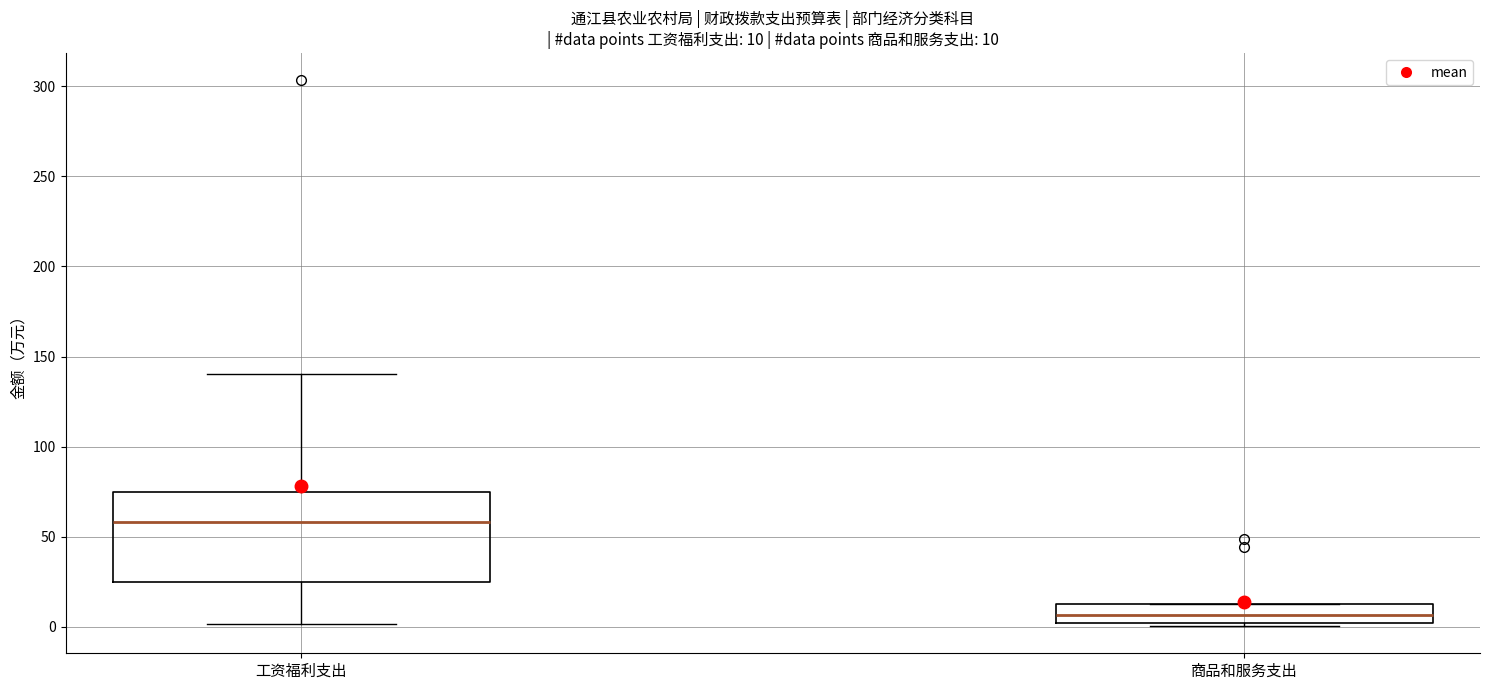

Which box has the lowest median line?

商品和服务支出